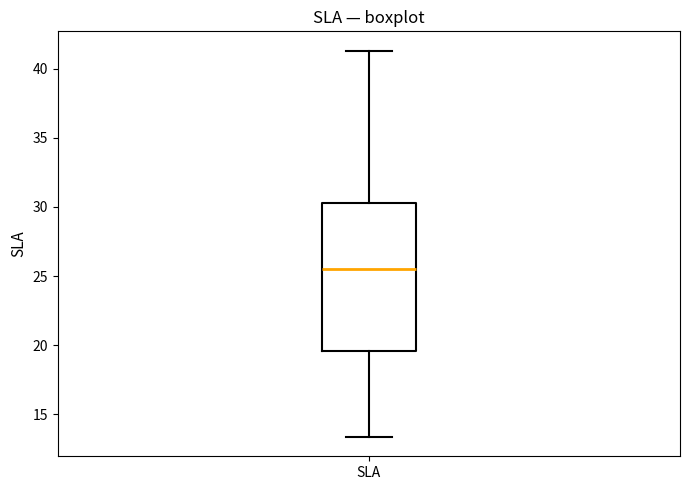

Read this box plot against the y-axis: the position of the median line, the range covered by the box, and the ends of both whiskers. The values are not printed on the chart, so give them approximately, as read against the axis.

median 25.5, box 19.5 to 30.5, whiskers 13.5 to 41.5